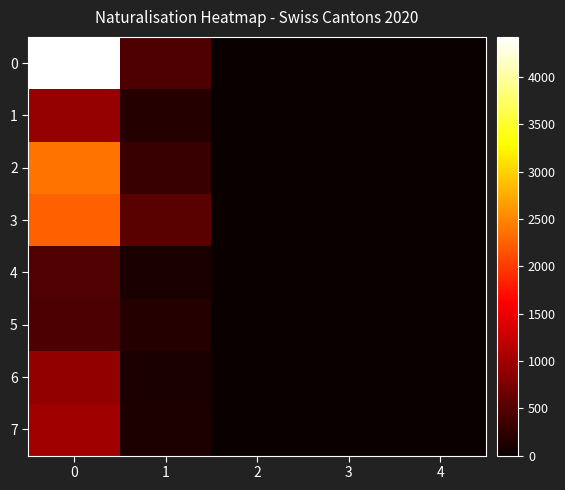

Reading left to right, list all the values displayed in this chart.

0: 0=4426	1=458	2=0	3=1	4=1
1: 0=928	1=177	2=0	3=0	4=0
2: 0=2379	1=316	2=3	3=0	4=0
3: 0=2255	1=519	2=0	3=13	4=3
4: 0=470	1=109	2=0	3=5	4=2
5: 0=435	1=187	2=0	3=0	4=1
6: 0=904	1=115	2=0	3=3	4=2
7: 0=988	1=135	2=1	3=1	4=0